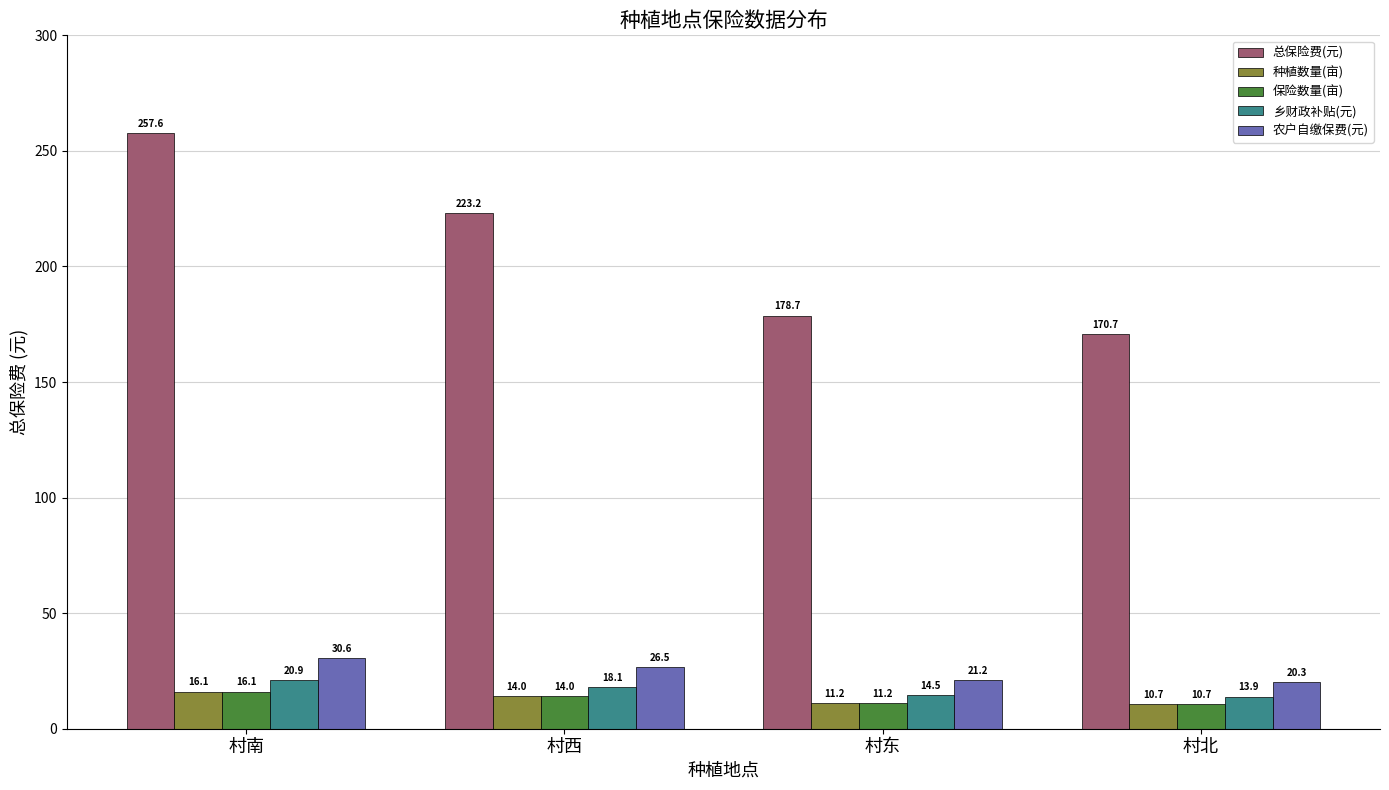

Is the value of 农户自缴保费(元) at 村南 greater than the value of 乡财政补贴(元) at 村北?

Yes